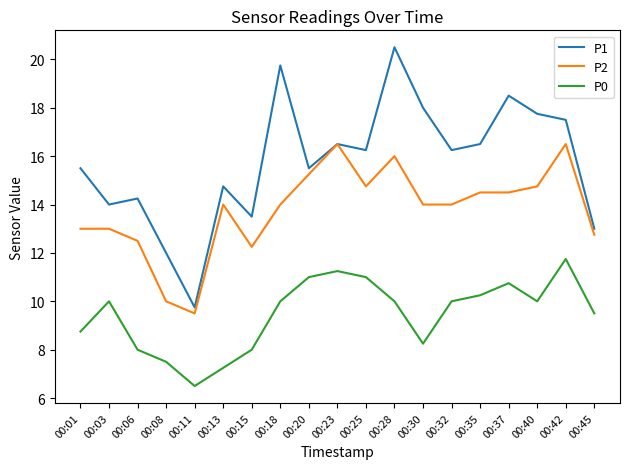

At which category does P1 reach its first local peak?

00:06